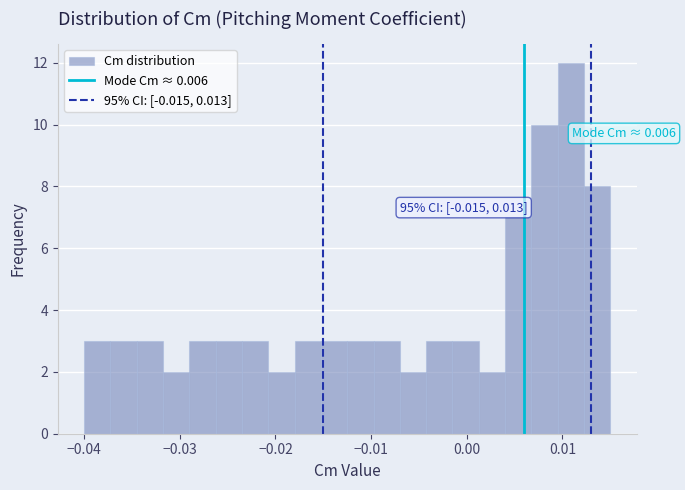

Around what value on the x-axis is the tallest bar? Give the approximate position of its centre, as read against the axis.

0.011